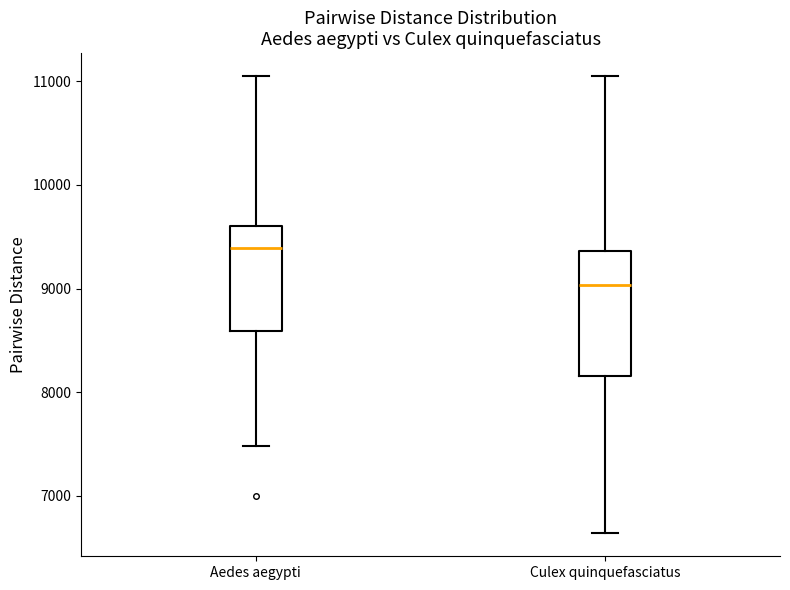

Where does the lower whisker of the box for Aedes aegypti end on the y-axis? The values are not printed on the chart, so give them approximately, as read against the axis.

7500